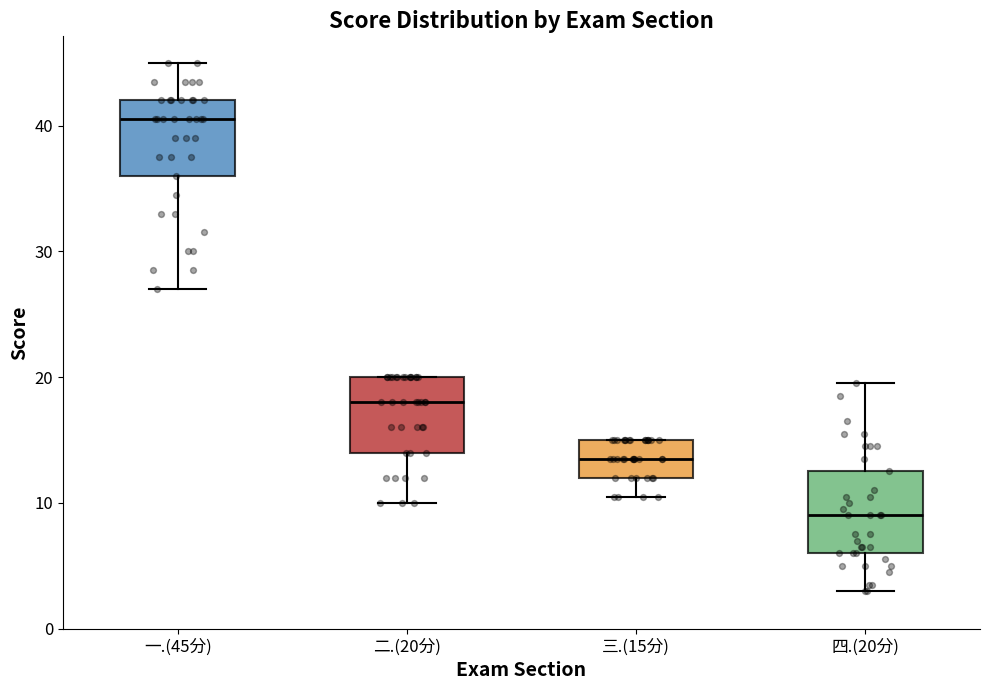

Reading left to right, read every box against the y-axis: the position of its median line, the range the box covers, and the ends of its whiskers. The values are not printed on the chart, so give them approximately, as read against the axis.

一.(45分): median 41, box 36 to 42, whiskers 27 to 45
二.(20分): median 18, box 14 to 20, whiskers 10 to 20
三.(15分): median 14, box 12 to 15, whiskers 11 to 15
四.(20分): median 9, box 6 to 13, whiskers 3 to 20